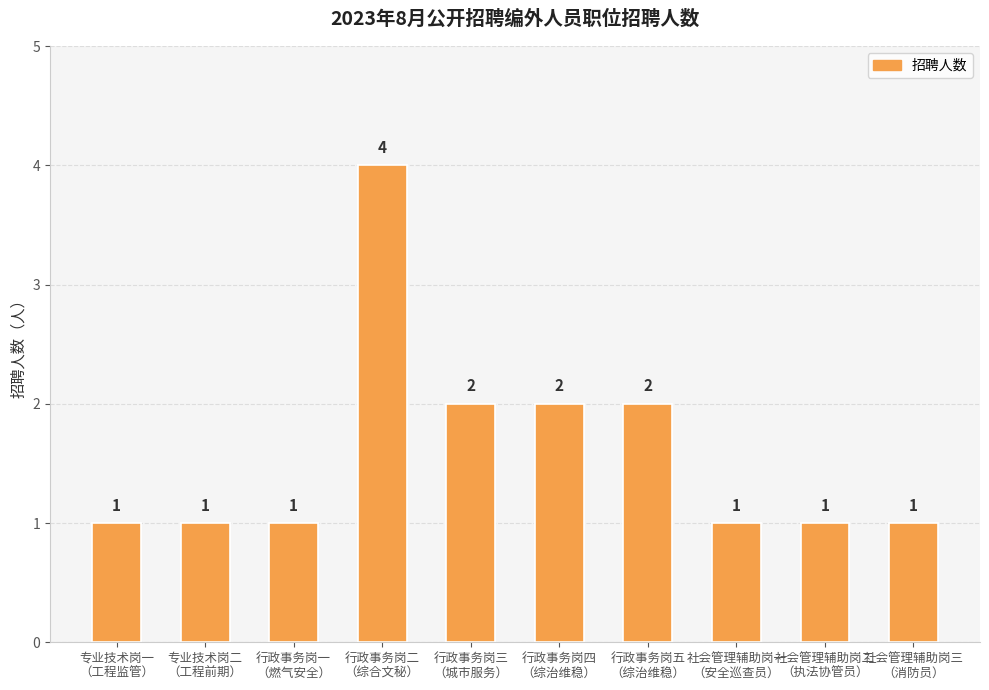

What position from the left is 行政事务岗四
（综治维稳）?

6